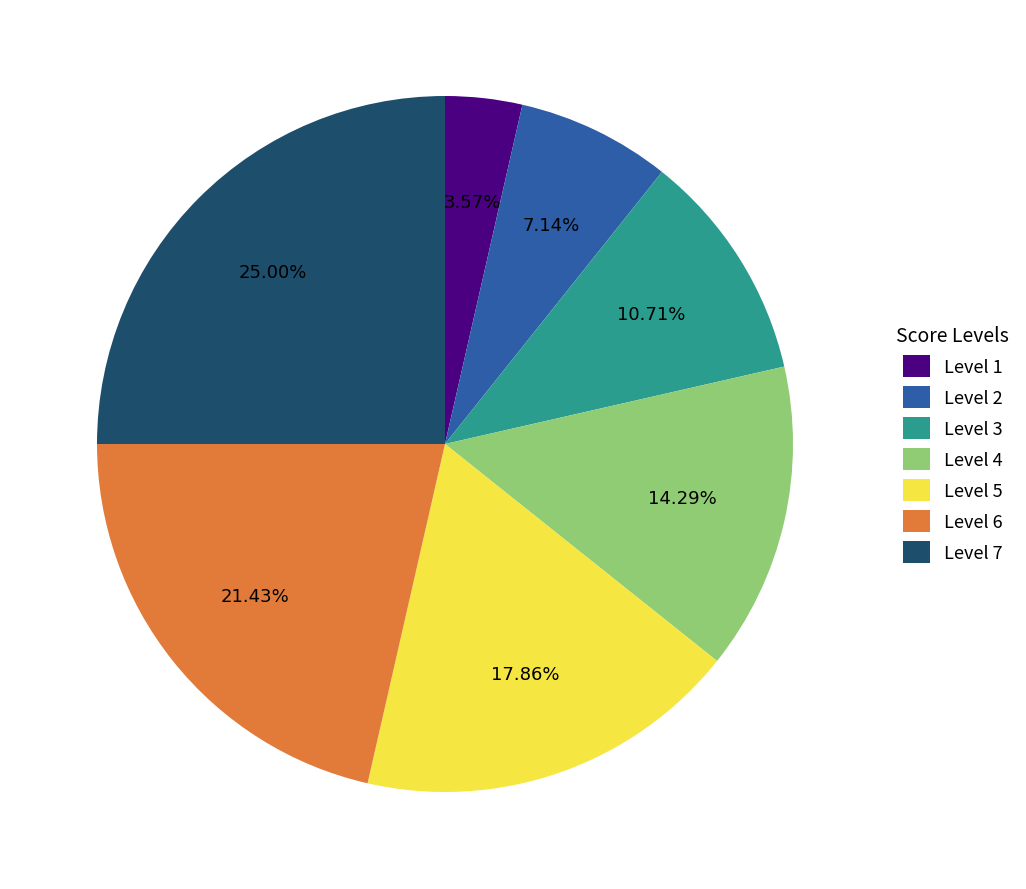

Between Level 5 and Level 6, which is larger?

Level 6